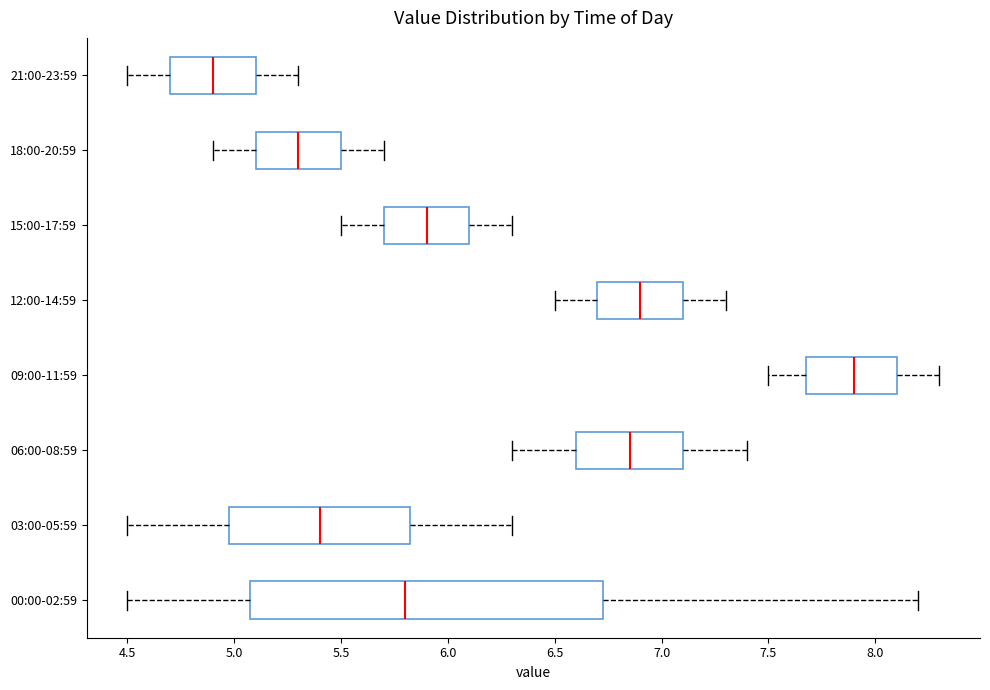

Which box is the widest, from its left edge to its right edge?

00:00-02:59